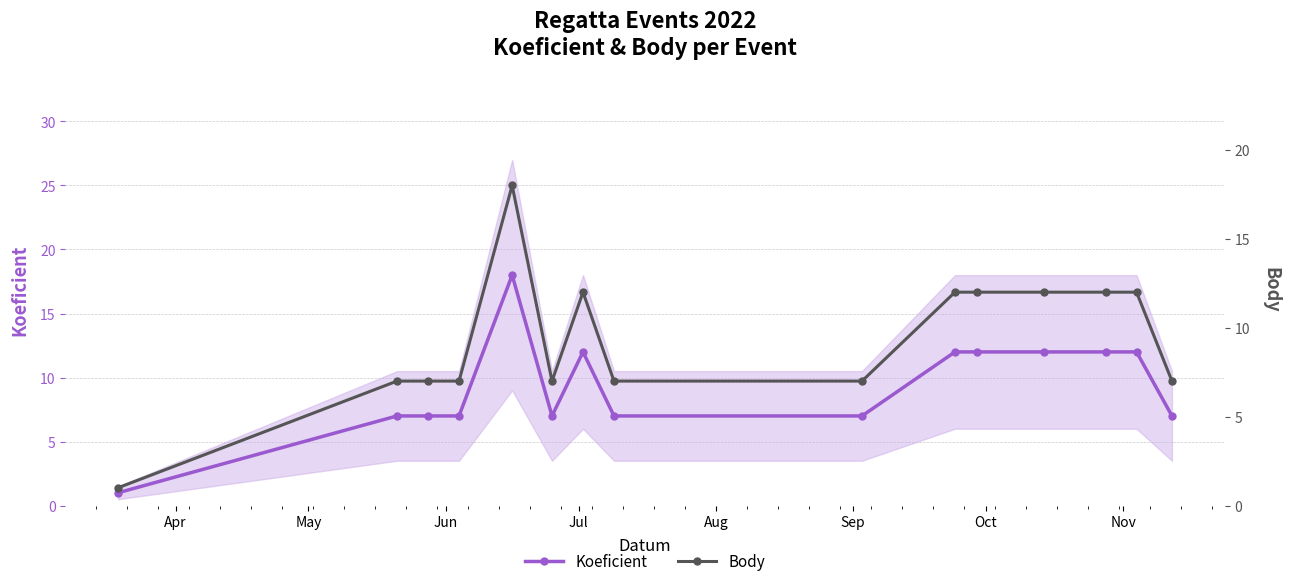

Which series has the largest total across all categories?

Koeficient